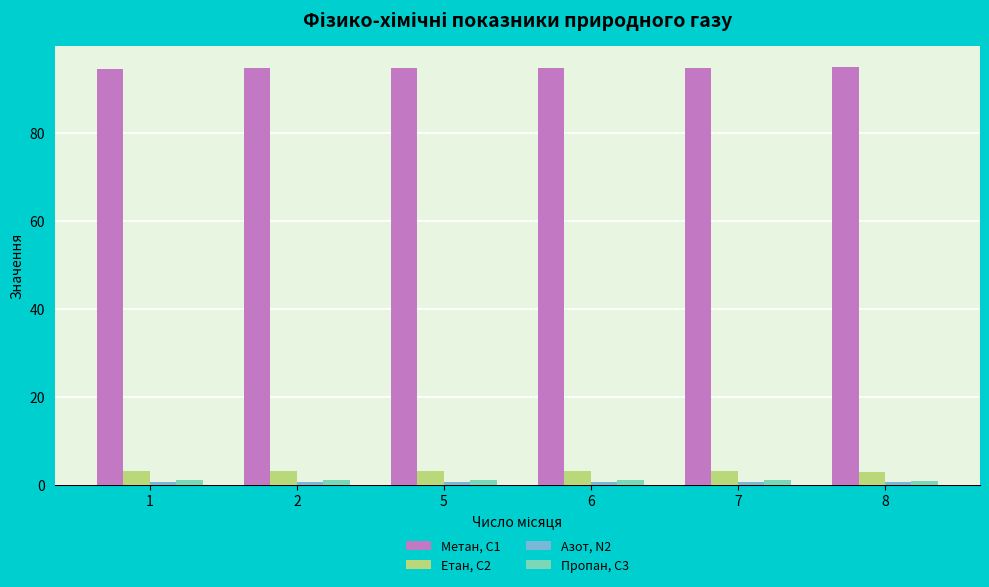

What is the sum of all Етан, С2 values?

18.3